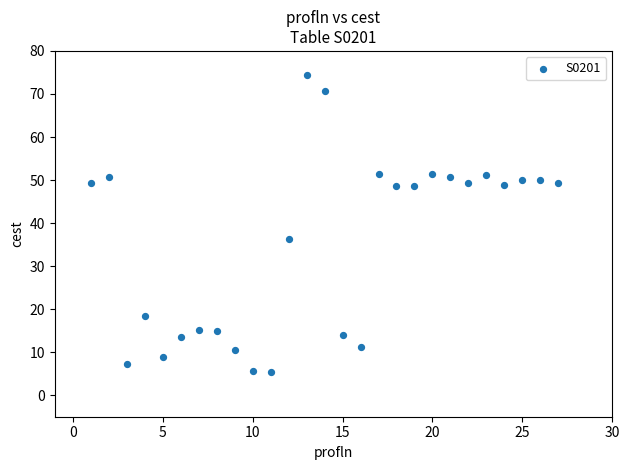

What Y value in the scatter plot is closest to 39?

36.2